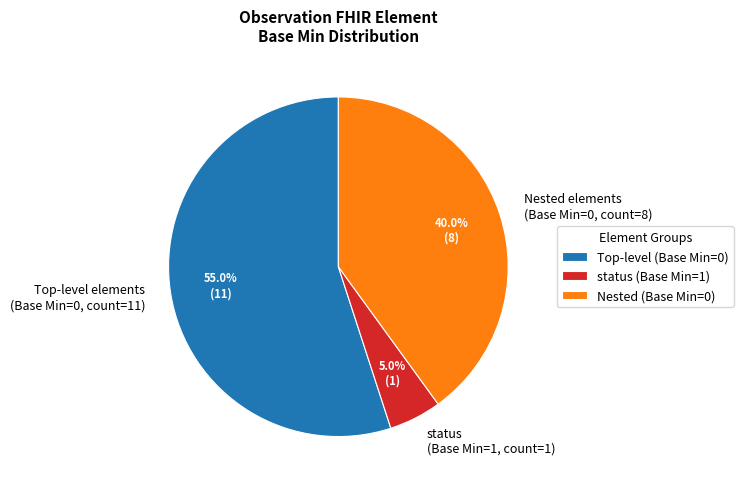

To the nearest percent, what is the average slice percentage?

33%